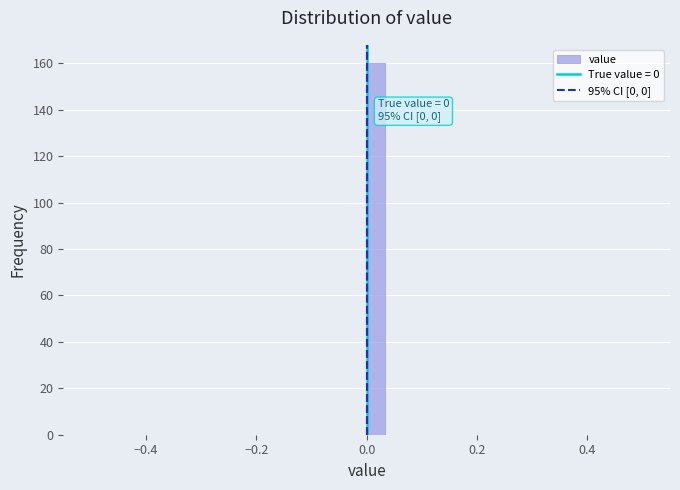

Around what value on the x-axis is the tallest bar? Give the approximate position of its centre, as read against the axis.

0.02